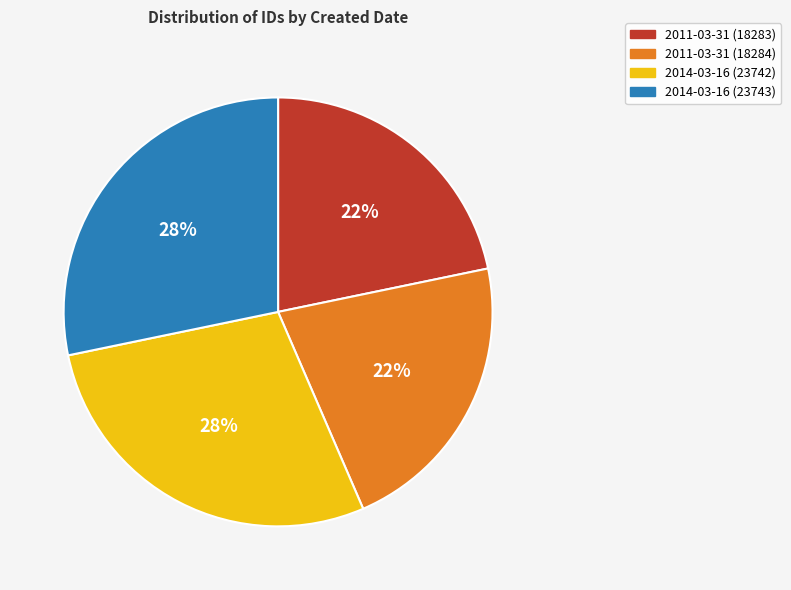

Is the sum of 2011-03-31 (18284) and 2011-03-31 (18283) greater than half?

No